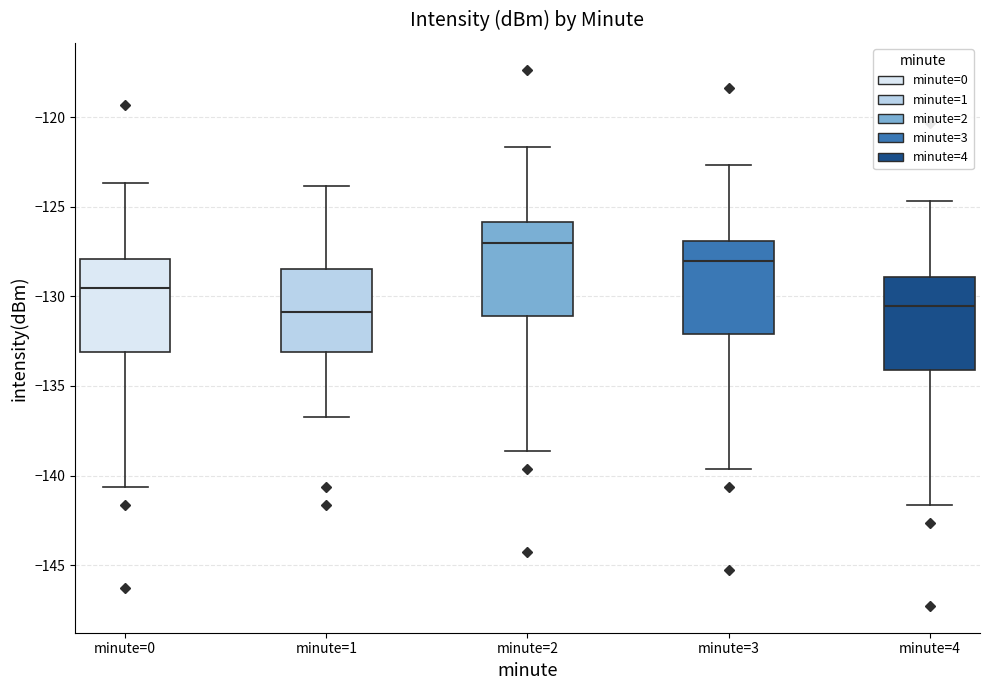

Reading left to right, transcribe this box plot: for each box, give where its median line is, the range the box spans, and where its two whiskers end, as read against the y-axis. The values are not printed on the chart, so give them approximately, as read against the axis.

minute=0: median -129.5, box -133.0 to -128.0, whiskers -140.5 to -123.5
minute=1: median -131.0, box -133.0 to -128.5, whiskers -136.5 to -124.0
minute=2: median -127.0, box -131.0 to -126.0, whiskers -138.5 to -121.5
minute=3: median -128.0, box -132.0 to -127.0, whiskers -139.5 to -122.5
minute=4: median -130.5, box -134.0 to -129.0, whiskers -141.5 to -124.5